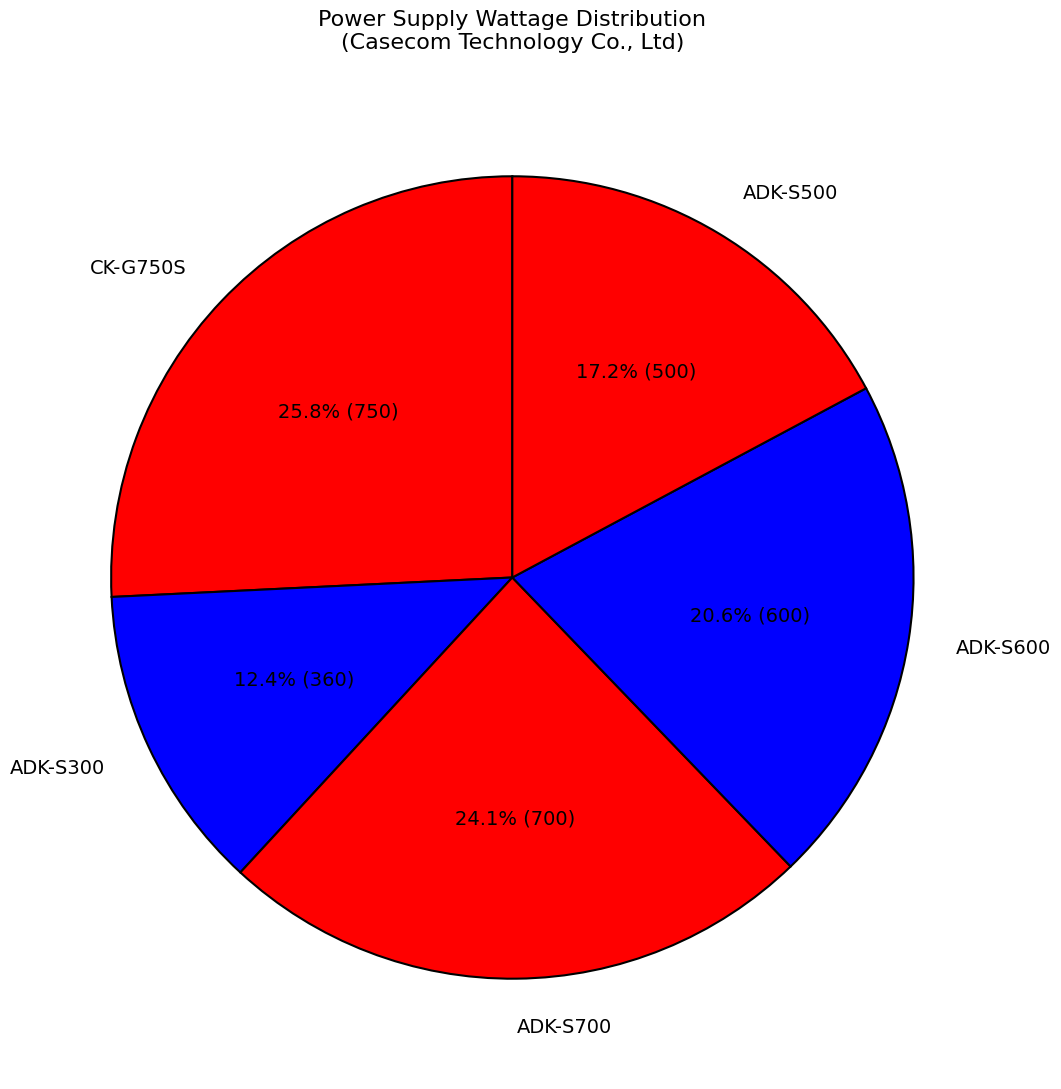

Combined, what portion of the pie is ADK-S600 and ADK-S500?

37.8%